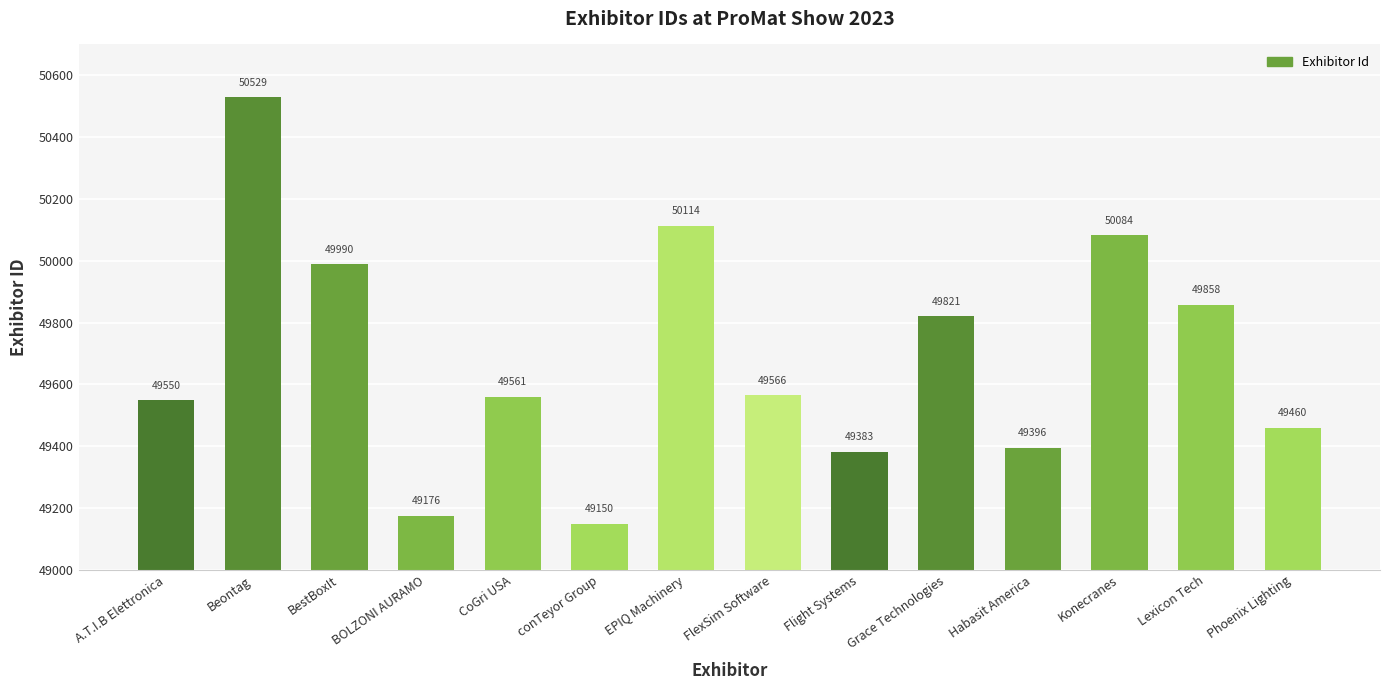

Reading left to right, transcribe all the data shown in this chart.

A.T.I.B Elettronica=49550	Beontag=50529	BestBoxIt=49990	BOLZONI AURAMO=49176	CoGri USA=49561	conTeyor Group=49150	EPIQ Machinery=50114	FlexSim Software=49566	Flight Systems=49383	Grace Technologies=49821	Habasit America=49396	Konecranes=50084	Lexicon Tech=49858	Phoenix Lighting=49460